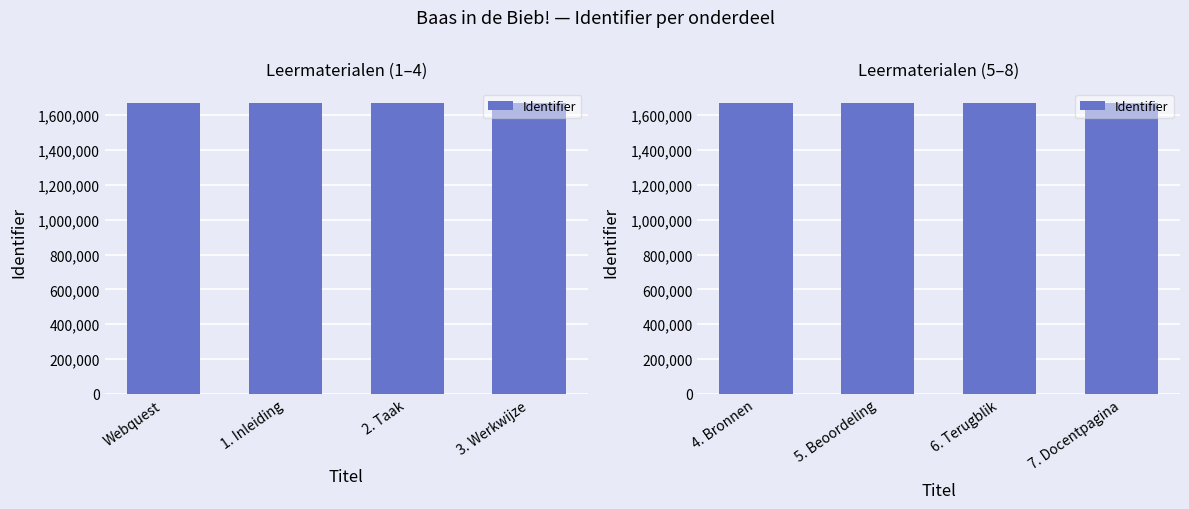

At which category does the chart reach its minimum across all series?

4. Bronnen